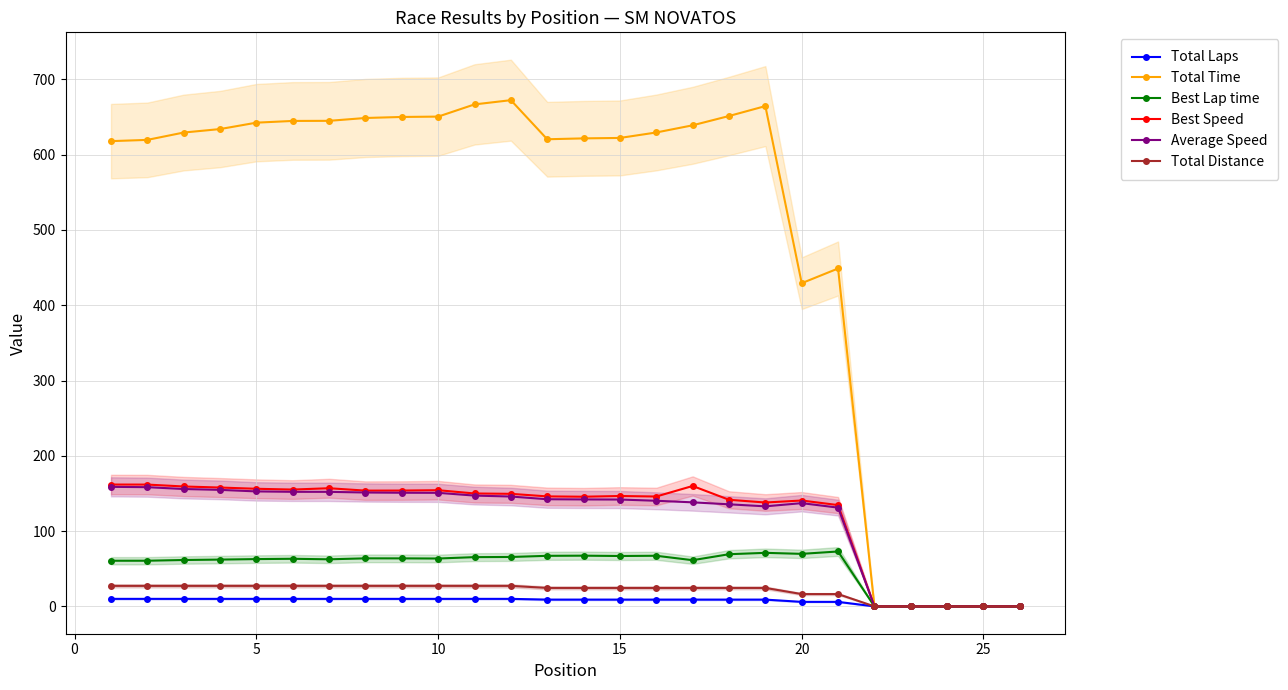

Does the chart display data point markers on the line(s)?

Yes